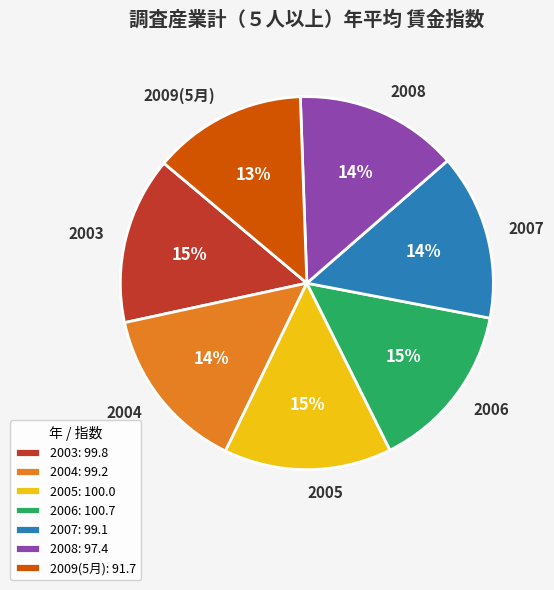

Does any single category account for the majority?

No